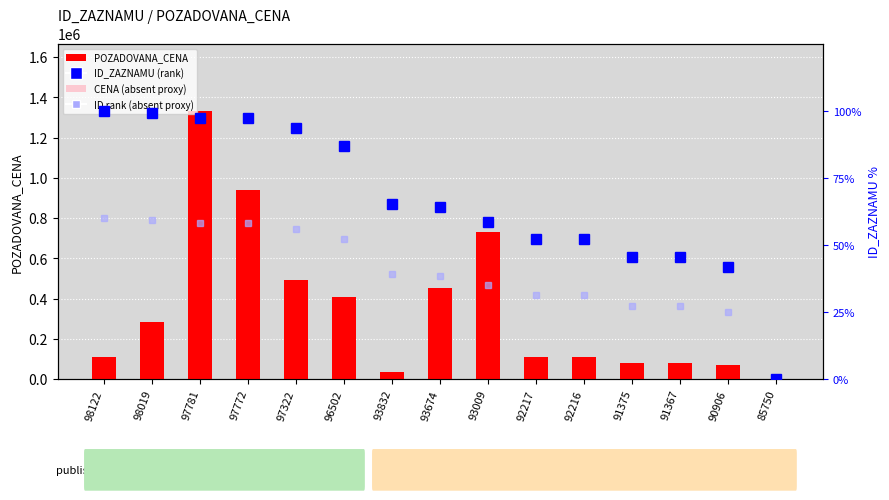

Does the chart contain stacked bars?

No